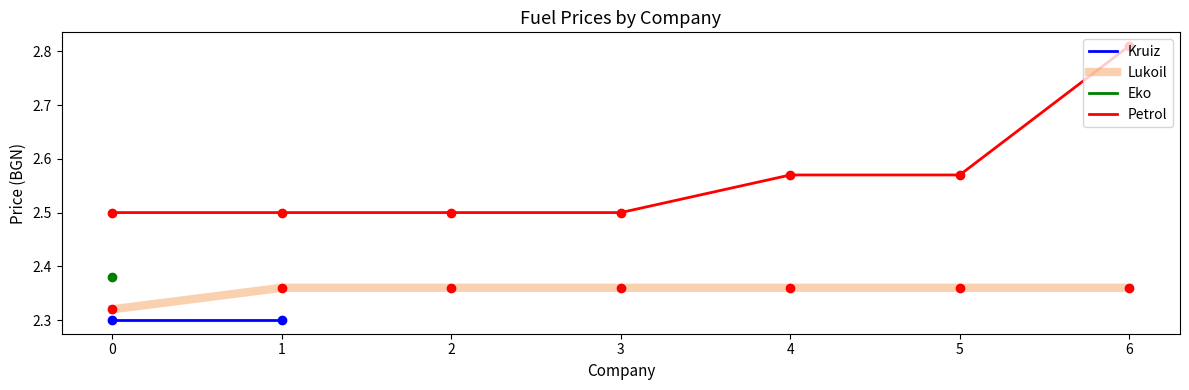

True or false: Lukoil and Petrol intersect in this chart.

False